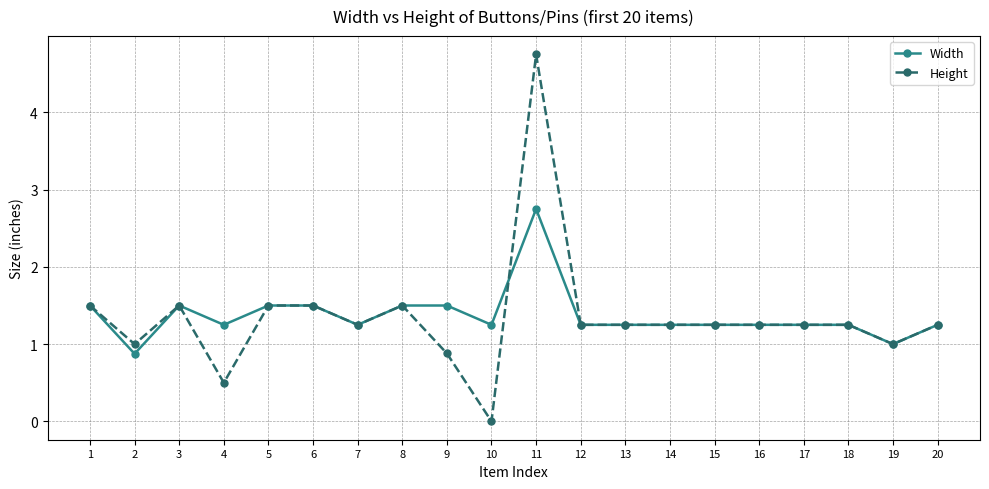

List the series in order of their peak value, lowest first.

Width, Height